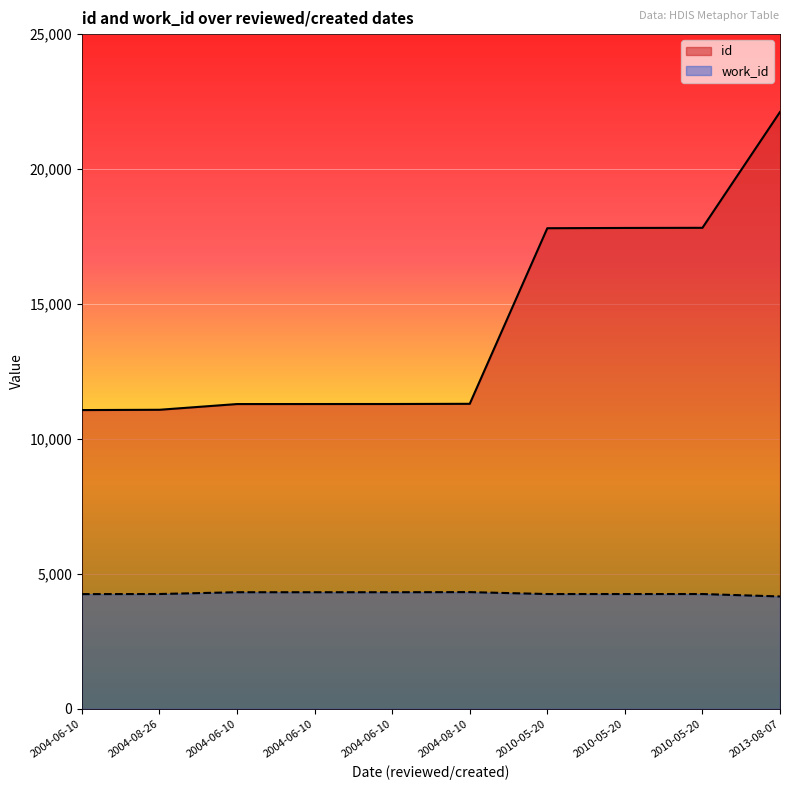

At which category is the sum across all series the highest?

2013-08-07